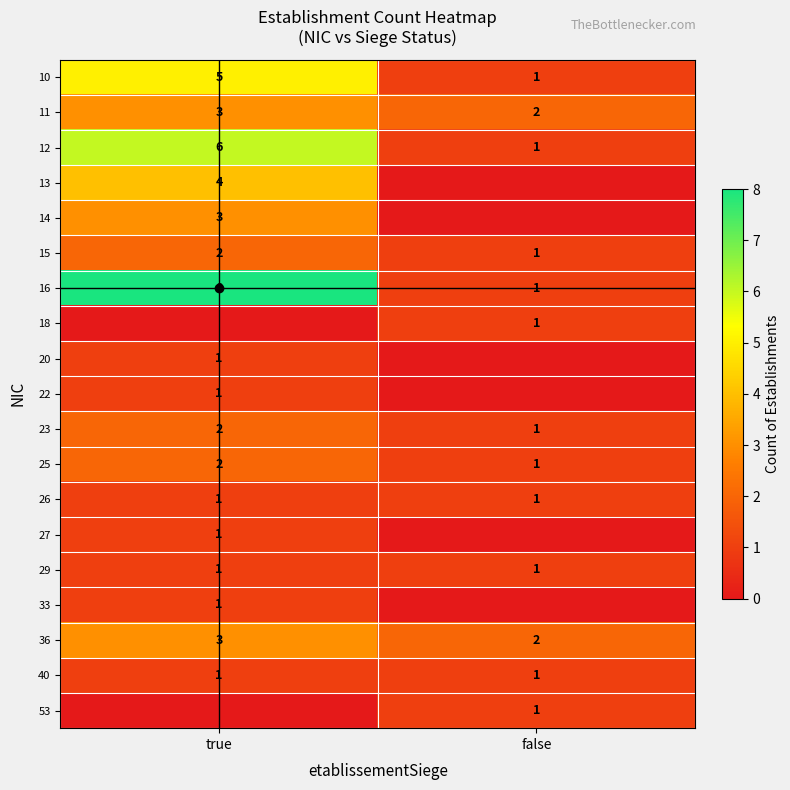

What value does the 10 series have at true?

5